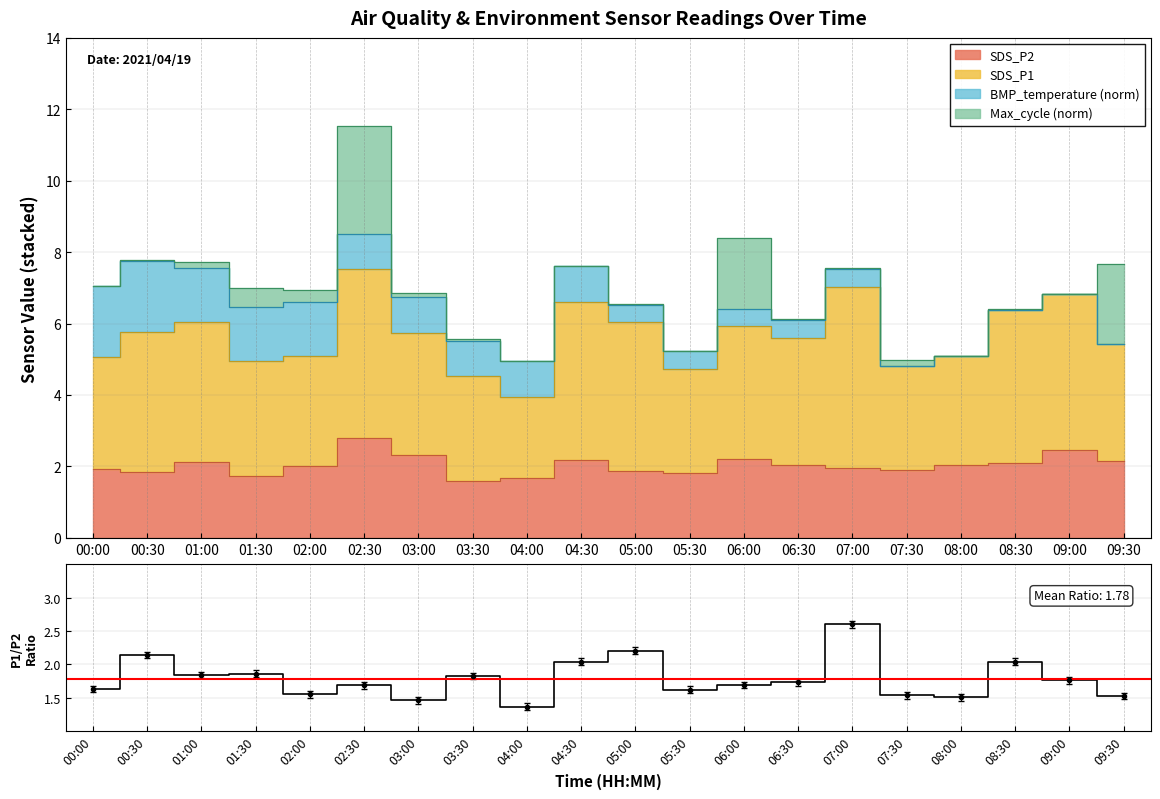

Rank the categories by value from lowest to highest.

04:00, 03:00, 08:00, 09:30, 07:30, 02:00, 05:30, 00:00, 02:30, 06:00, 06:30, 09:00, 03:30, 01:00, 01:30, 08:30, 04:30, 00:30, 05:00, 07:00